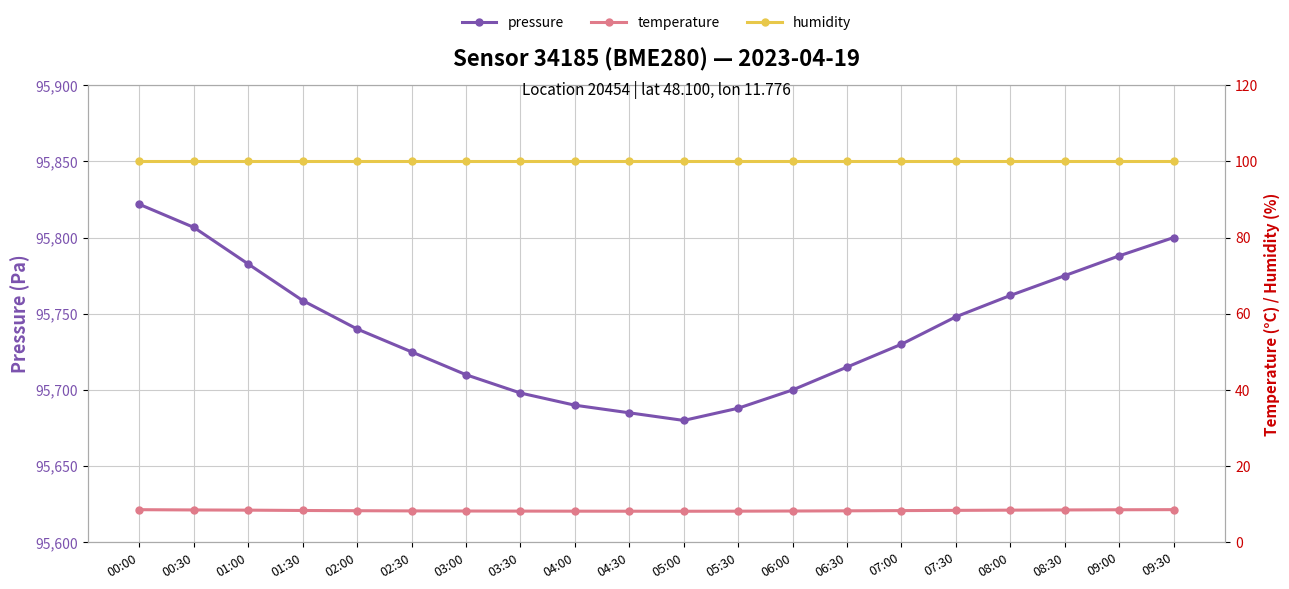

True or false: temperature and pressure cross at least once.

False